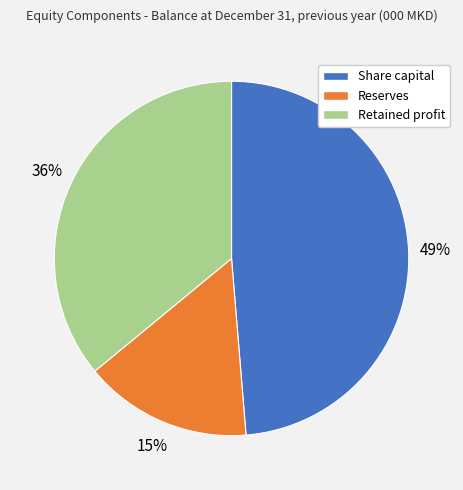

Combined, do Share capital and Retained profit account for over 50%?

Yes